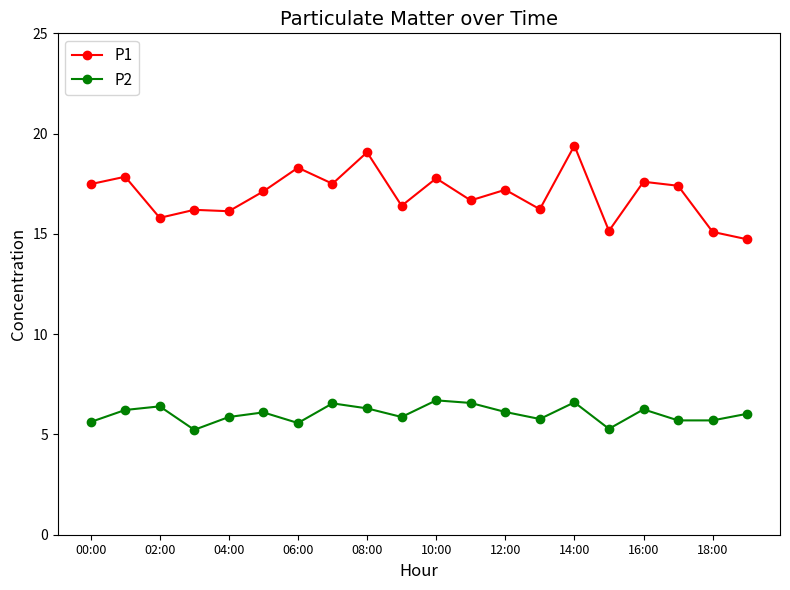

Which series has the largest range (max minus min)?

P1